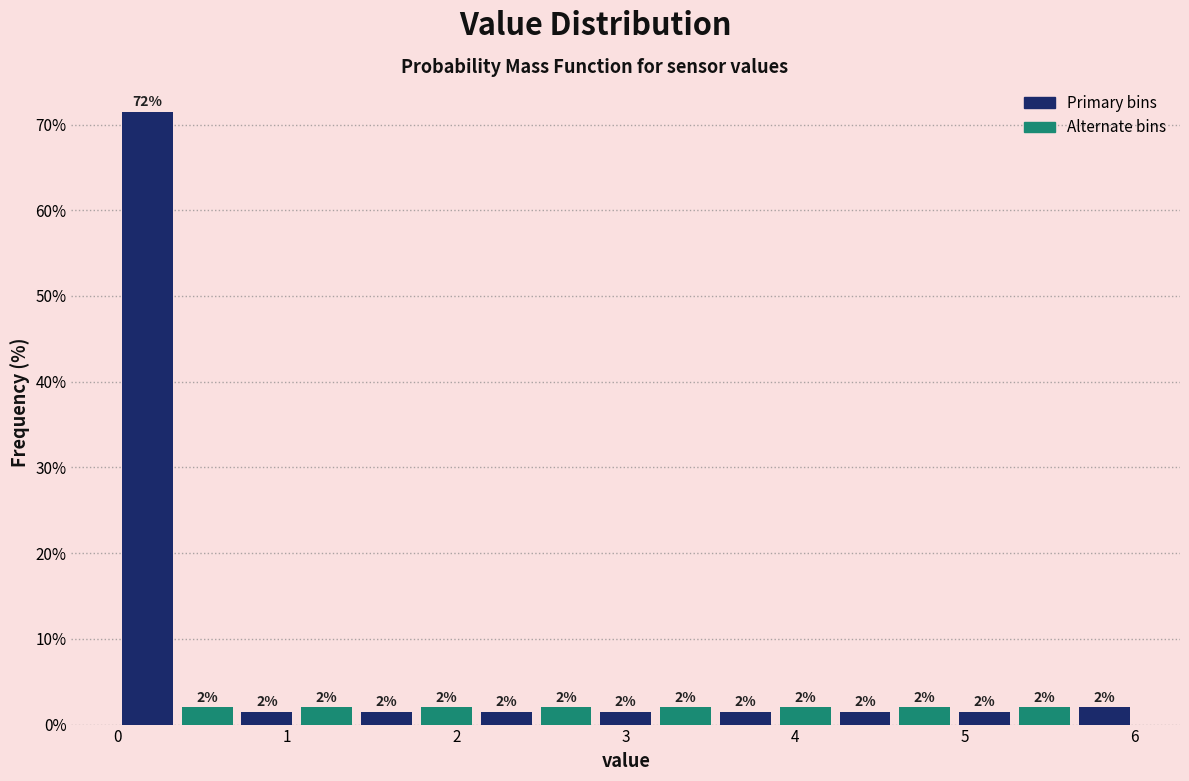

Read against the x-axis, roughly where is the centre of the tallest bar?

0.2